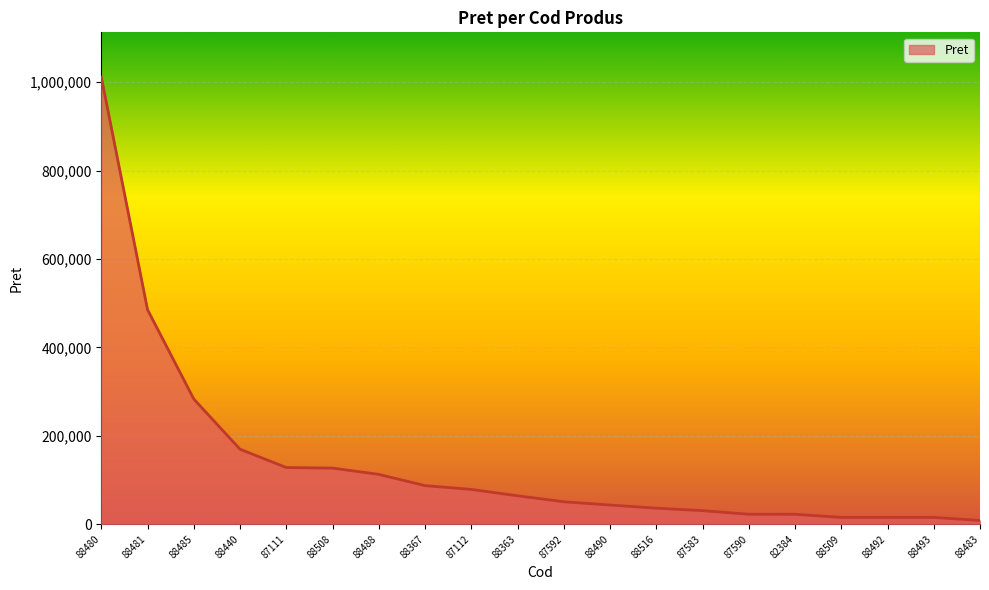

What is the maximum value shown in the chart?

1011365